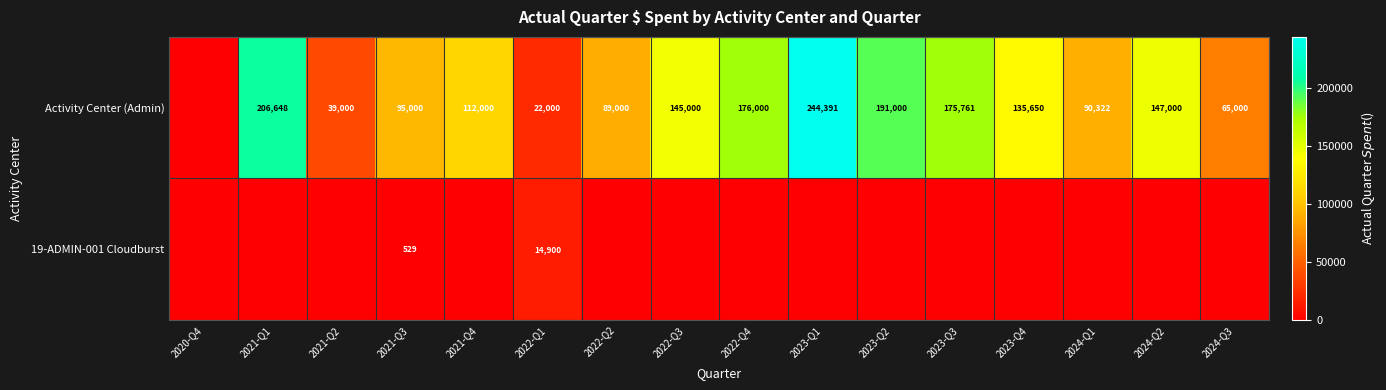

Is it true that Activity Center (Admin) equals 36666 at 2024-Q1?

False